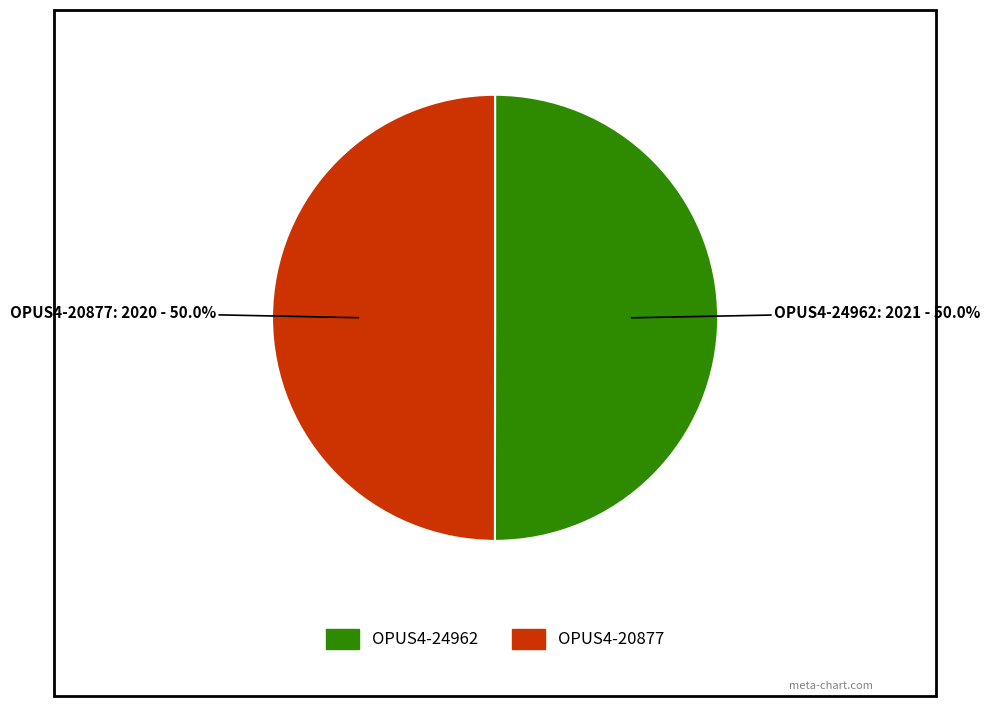

Do OPUS4-24962 and OPUS4-20877 together represent more than half of the pie?

Yes